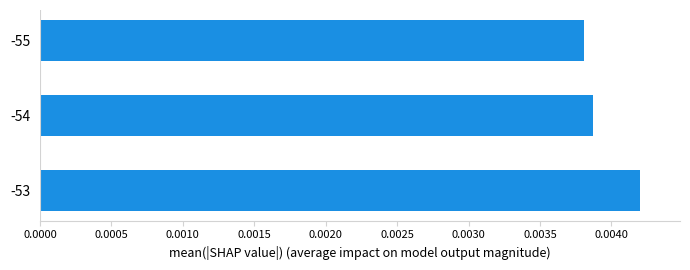

At which category does the chart reach its peak across all series?

-53